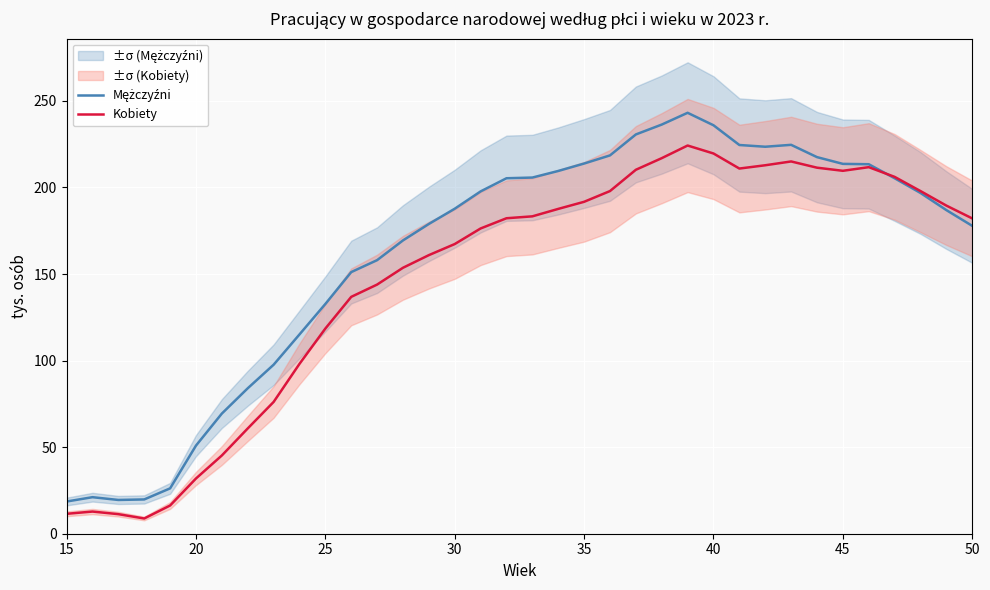

How many lines are shown in the chart?

2